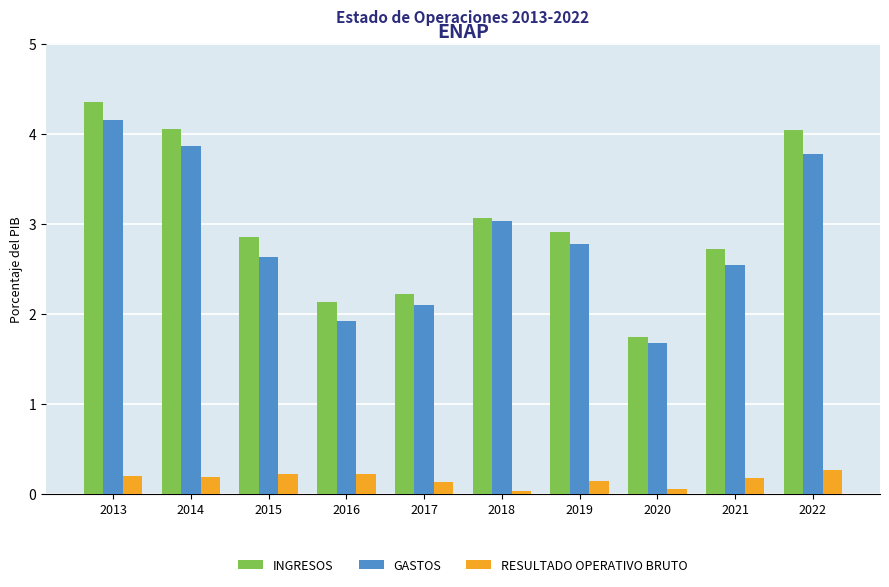

Rank the series by their maximum value, from lowest to highest.

RESULTADO OPERATIVO BRUTO, GASTOS, INGRESOS